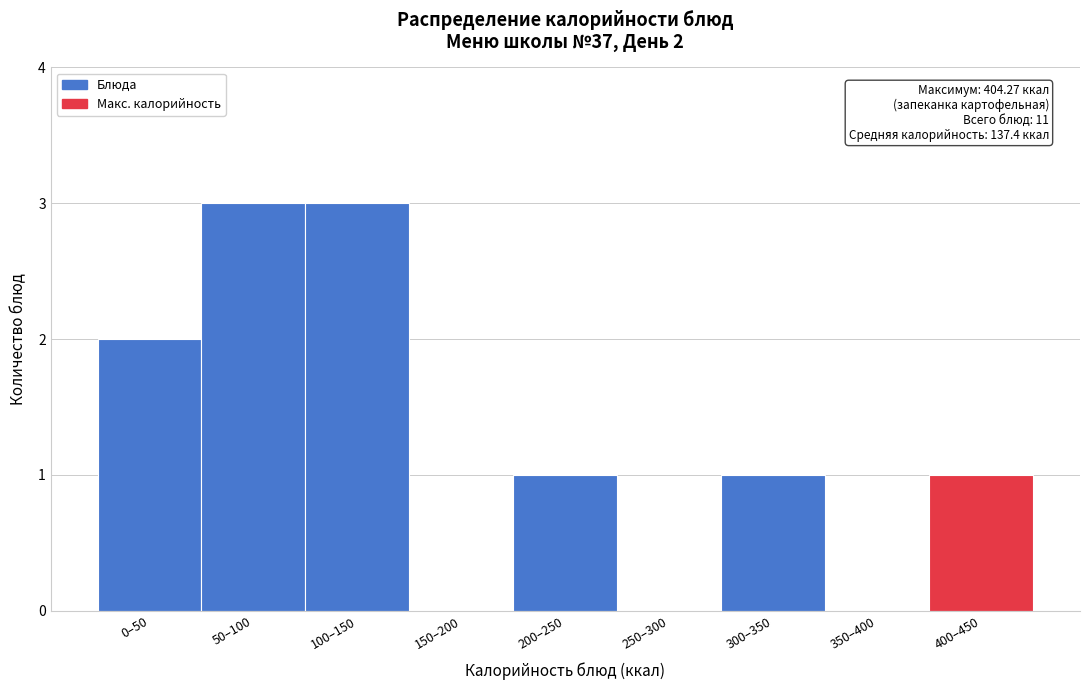

Reading left to right, extract all data points from this chart.

0–50=2	50–100=3	100–150=3	150–200=0	200–250=1	250–300=0	300–350=1	350–400=0	400–450=1